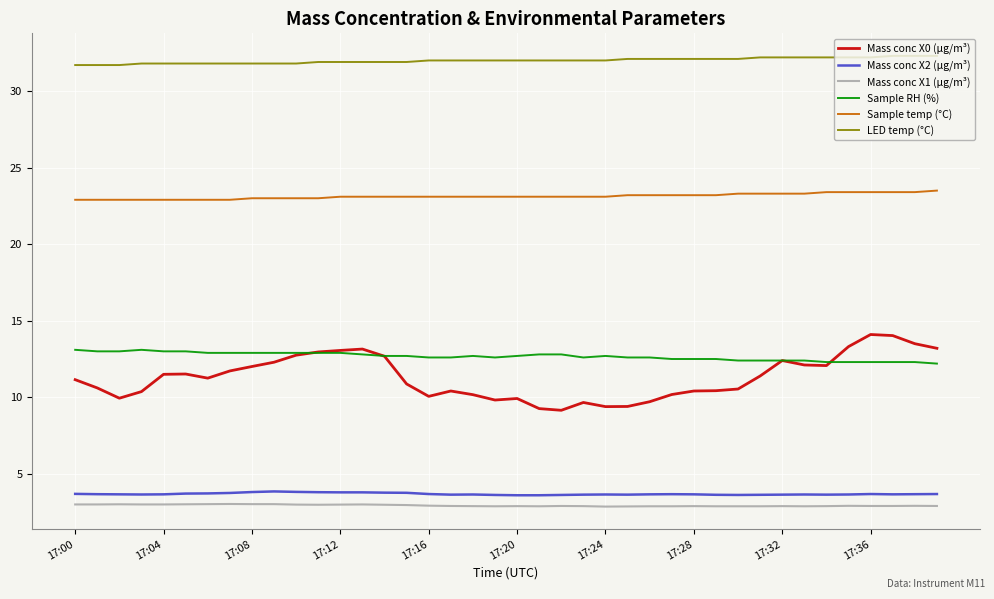

What is the maximum value shown in the chart?

32.3